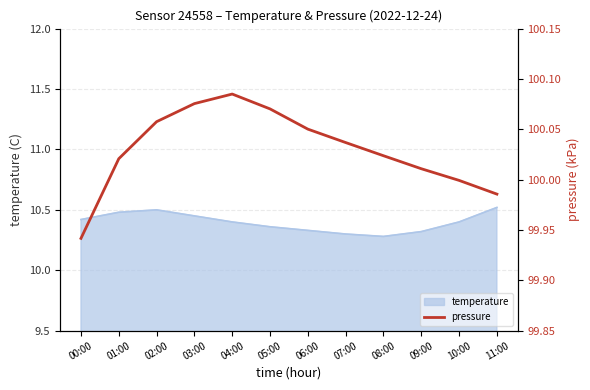

Is it true that temperature equals 2.5 at 11:00?

False